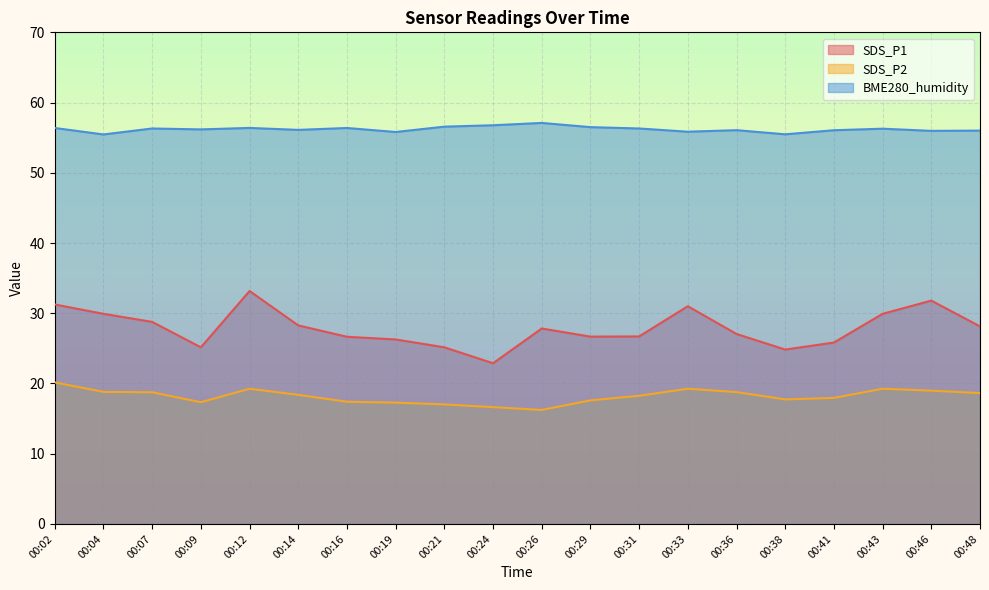

Is it true that SDS_P1 equals 22.9 at 00:24?

True